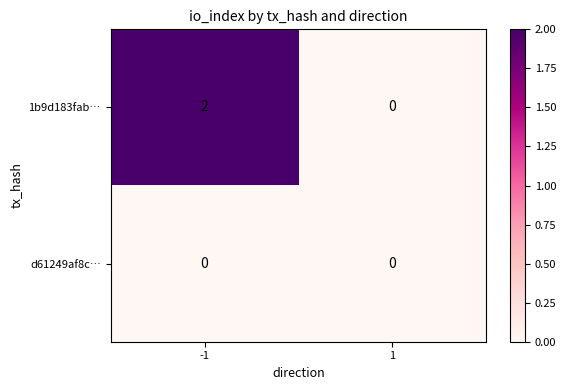

Which series has the widest spread of values?

1b9d183fab…